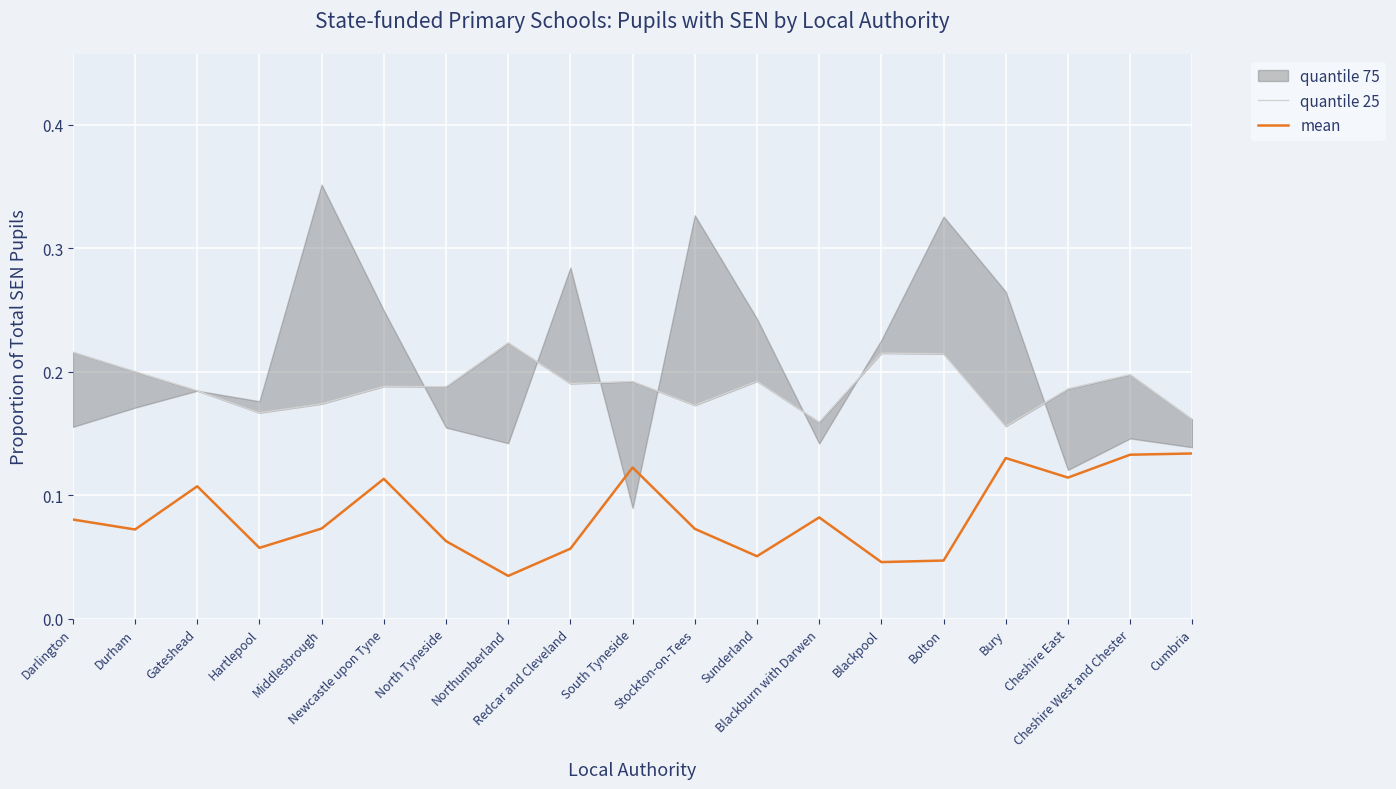

What is the difference between the second highest and second lowest values in the quantile 25 series?

0.1